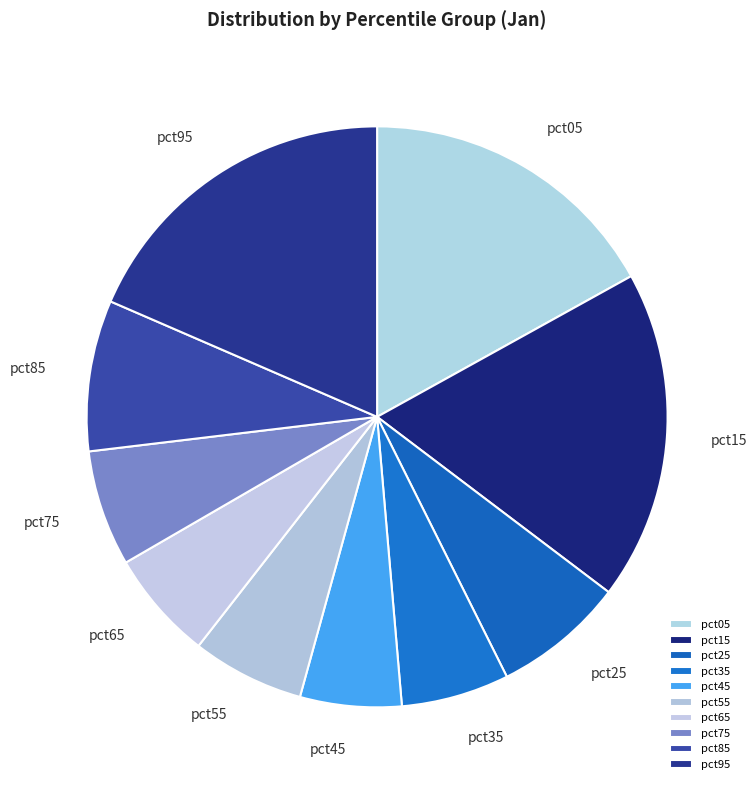

The pct95 slice represents 18% of the pie. True or false?

True